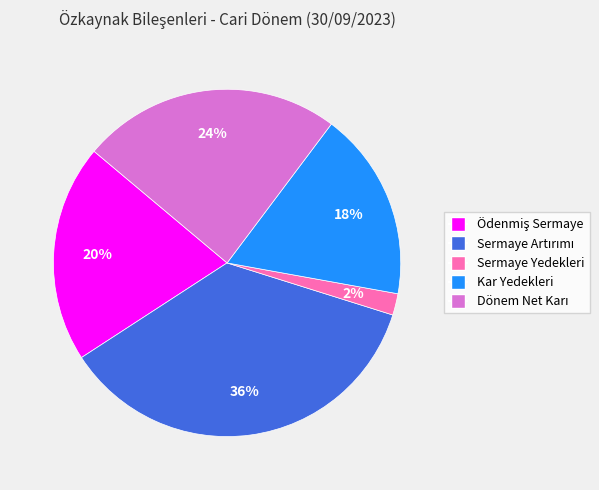

Does Kar Yedekleri account for over 50% of the chart?

No